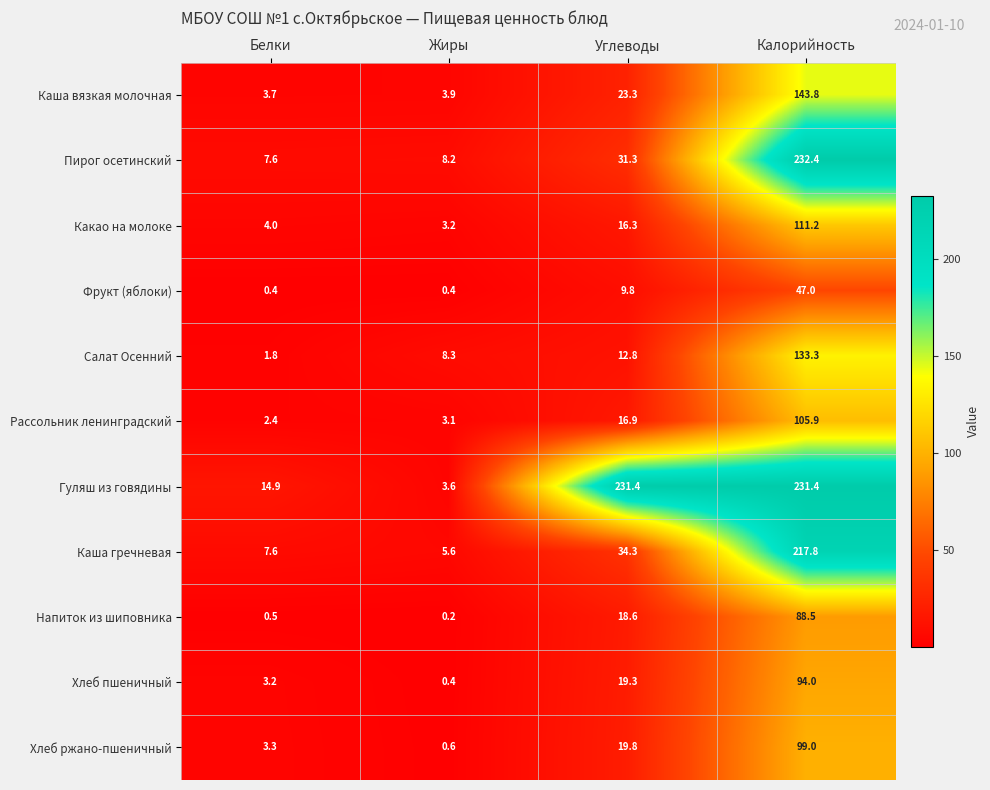

The Каша вязкая молочная series shows 236.5 at Калорийность. True or false?

False